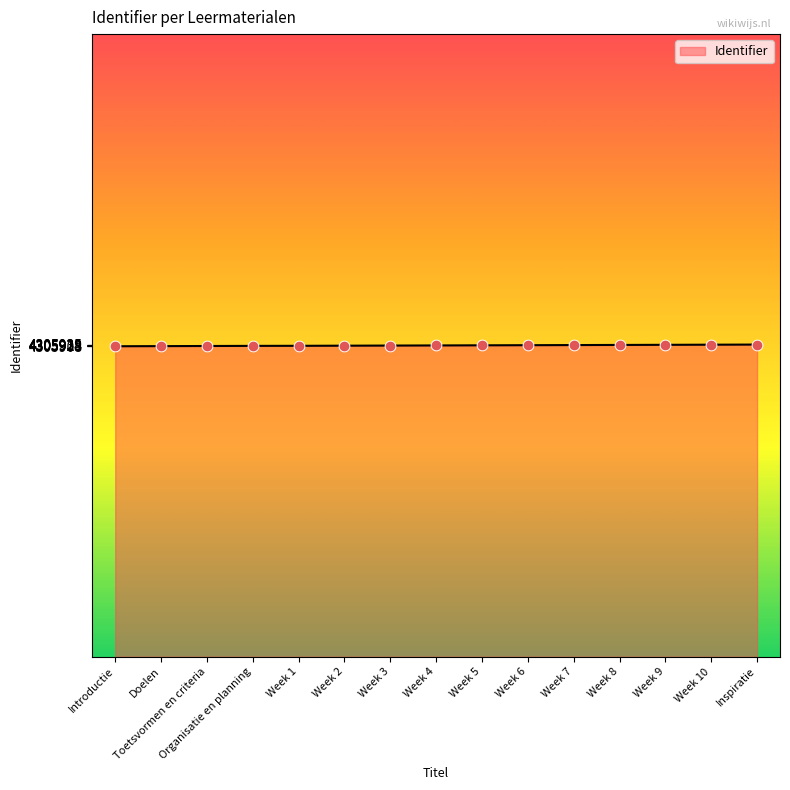

Approximately how many times larger is the value at Organisatie en planning compared to Week 5?

1.0